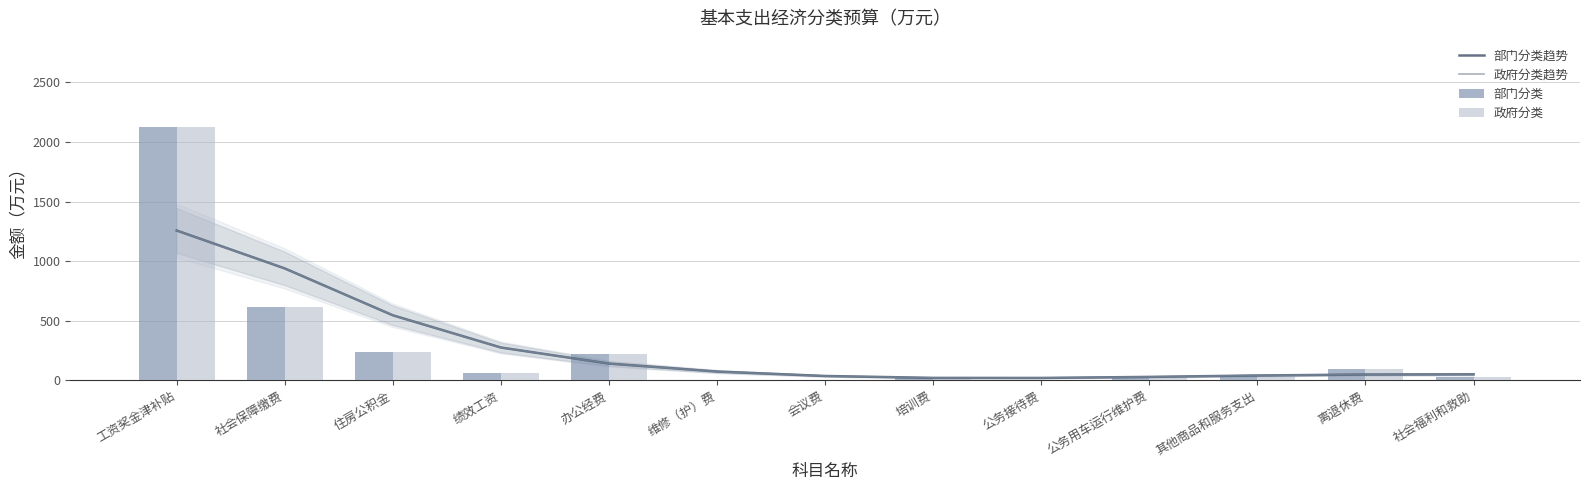

Reading left to right, what are all the values shown in this chart?

部门分类趋势: 工资奖金津补贴=1256.4	社会保障缴费=938.2	住房公积金=544.8	绩效工资=274.4	办公经费=139.4	维修（护）费=72.7	会议费=35.5	培训费=19.5	公务接待费=19.0	公务用车运行维护费=27.8	其他商品和服务支出=39.6	离退休费=47.6	社会福利和救助=49.6
政府分类趋势: 工资奖金津补贴=1256.4	社会保障缴费=938.2	住房公积金=544.8	绩效工资=274.4	办公经费=139.4	维修（护）费=72.7	会议费=35.5	培训费=19.5	公务接待费=19.0	公务用车运行维护费=27.8	其他商品和服务支出=39.6	离退休费=47.6	社会福利和救助=49.6
部门分类: 工资奖金津补贴=2128.5	社会保障缴费=616.1	住房公积金=232.7	绩效工资=61.8	办公经费=221.0	维修（护）费=2.6	会议费=1.3	培训费=19.4	公务接待费=3.5	公务用车运行维护费=20.9	其他商品和服务支出=35.4	离退休费=93.0	社会福利和救助=28.2
政府分类: 工资奖金津补贴=2128.5	社会保障缴费=616.1	住房公积金=232.7	绩效工资=61.8	办公经费=221.0	维修（护）费=2.6	会议费=1.3	培训费=19.4	公务接待费=3.5	公务用车运行维护费=20.9	其他商品和服务支出=35.4	离退休费=93.0	社会福利和救助=28.2